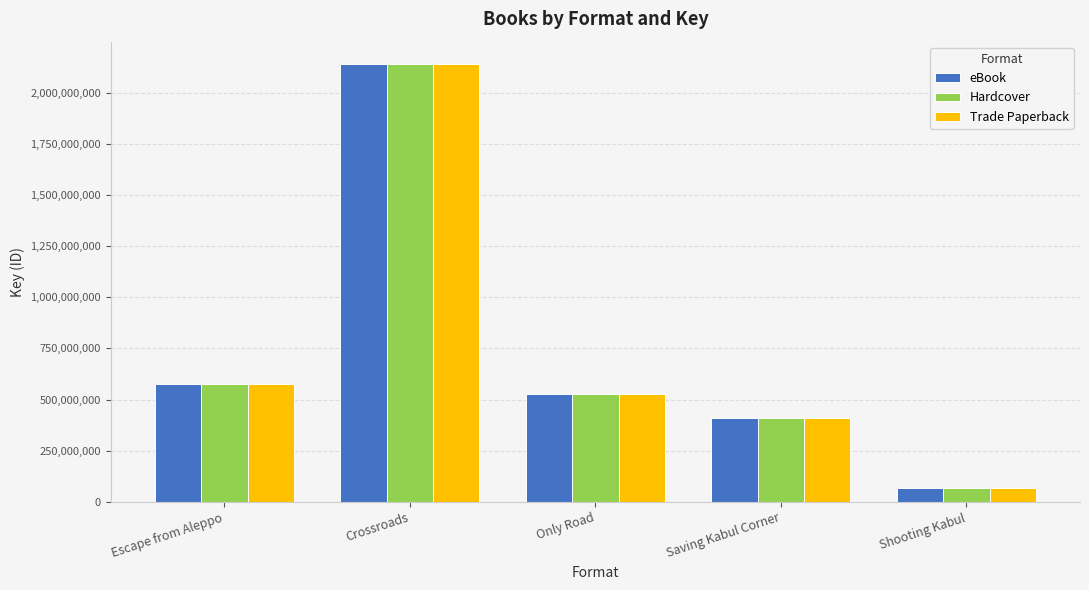

List the labels in order of Trade Paperback value, smallest first.

Shooting Kabul, Saving Kabul Corner, Only Road, Escape from Aleppo, Crossroads